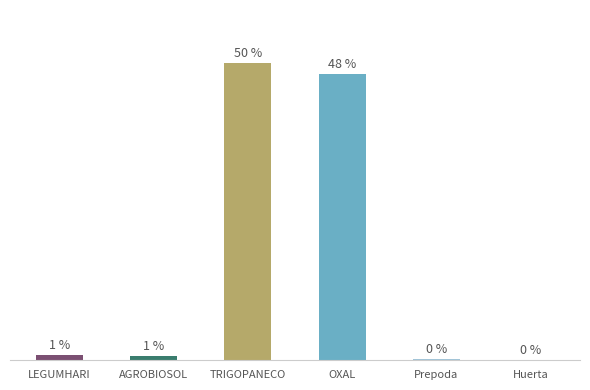

What is the value of the 3rd bar from the left?

3178596